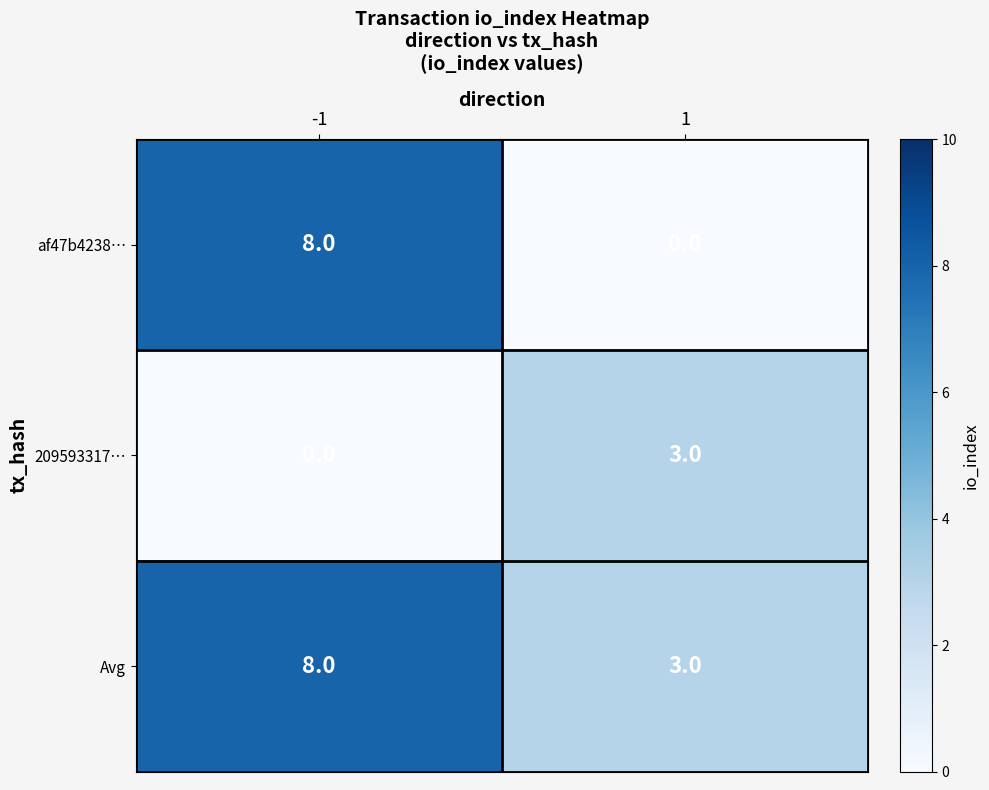

What is the average value of the af47b4238… series?

4